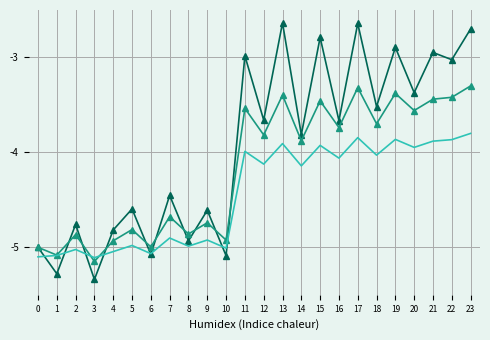

How many distinct data groups are displayed?

3